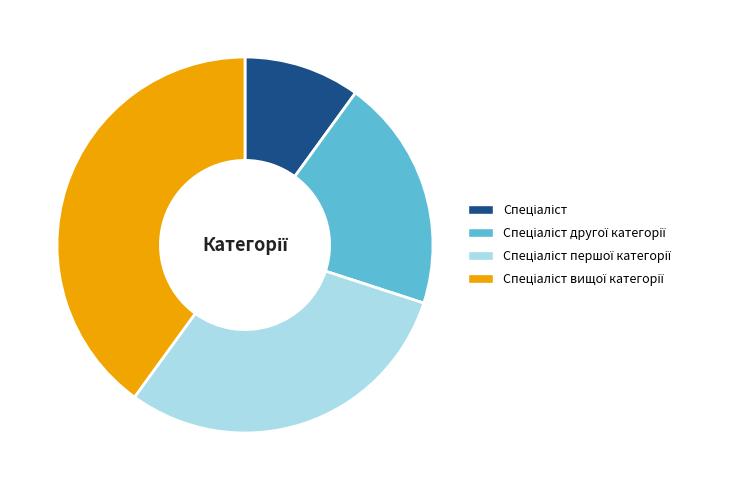

Is there any slice that represents more than half of the pie?

No